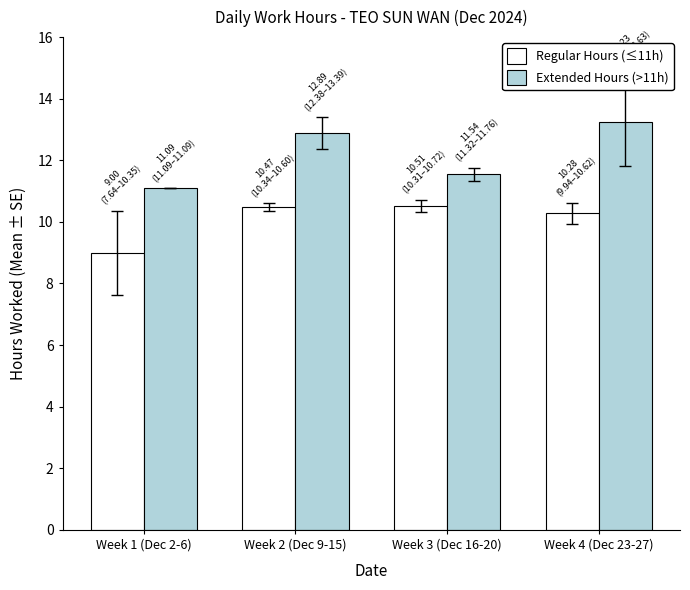

What is the label of the 3rd bar from the right?

Week 2 (Dec 9-15)